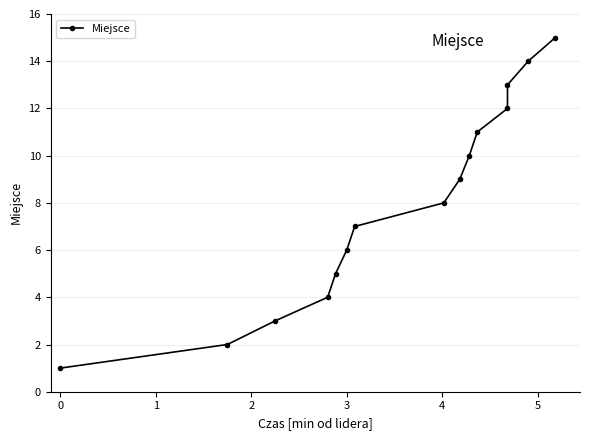

How many lines are shown in the chart?

1